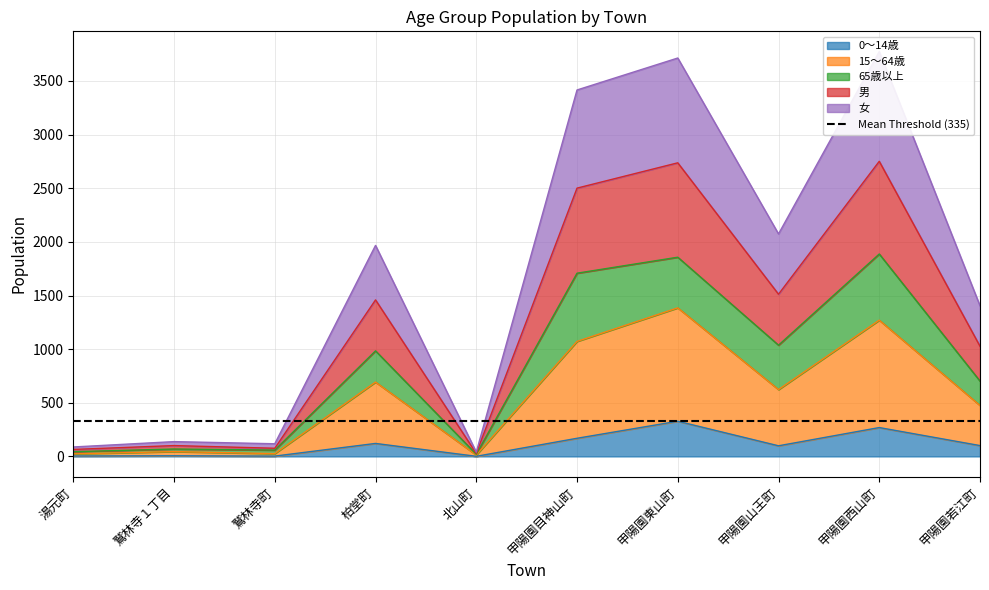

The value of 0～14歳 at 甲陽園東山町 is 328. True or false?

True